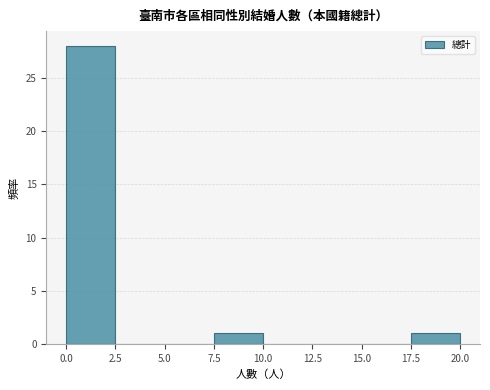

Reading left to right, list every bar in this chart as the range it spans on the x-axis followed by its height. The values are not printed on the chart, so give them approximately, as read against the axis.

0.0 to 2.5: 28
2.5 to 5.0: 0
5.0 to 7.5: 0
7.5 to 10.0: 1
10.0 to 12.5: 0
12.5 to 15.0: 0
15.0 to 17.5: 0
17.5 to 20.0: 1